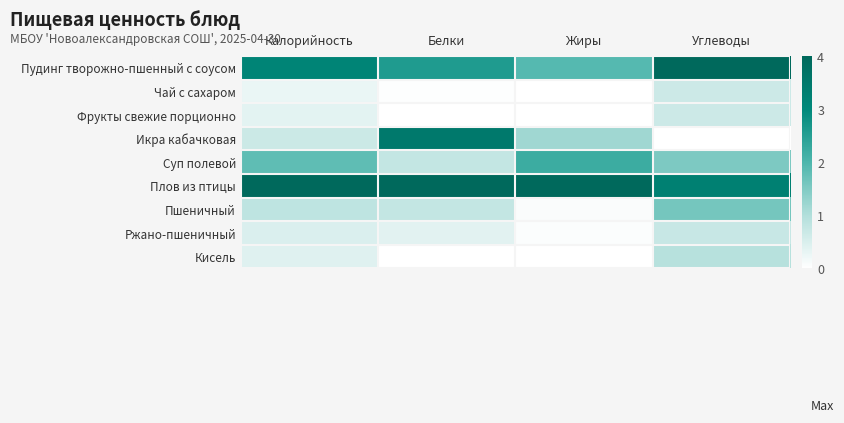

What is the total value across all series at Углеводы?

13.4